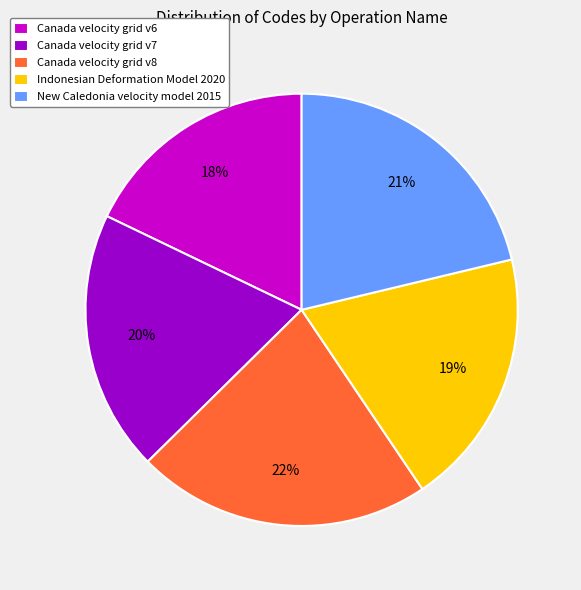

True or false: Indonesian Deformation Model 2020 accounts for 29% of the total.

False